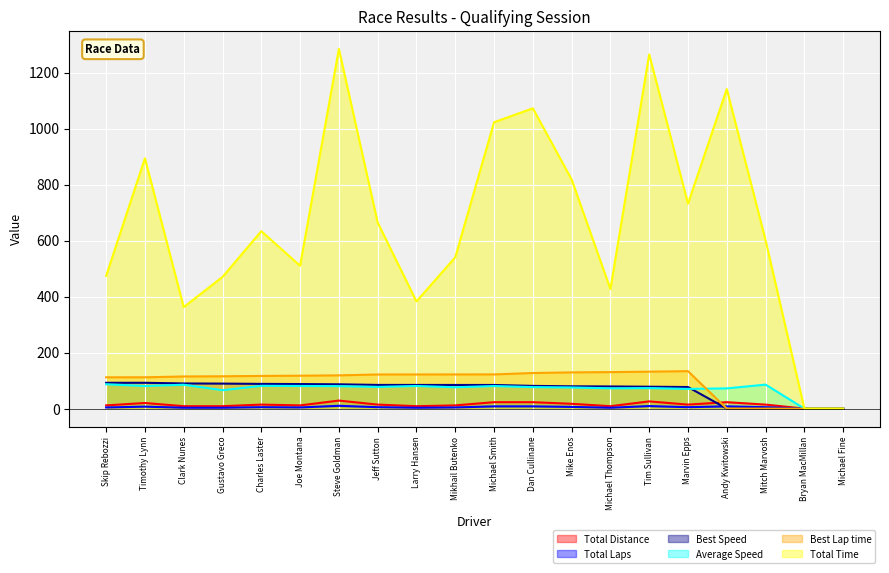

Reading right to left, transcribe all the data shown in this chart.

Total Distance: 0.0	0.0	14.3	22.9	14.3	25.7	8.6	17.2	22.9	22.9	11.4	8.6	14.3	28.6	11.4	14.3	8.6	8.6	20.0	11.4
Total Laps: 0.0	0.0	5.0	8.0	5.0	9.0	3.0	6.0	8.0	8.0	4.0	3.0	5.0	10.0	4.0	5.0	3.0	3.0	7.0	4.0
Best Speed: 0.0	0.0	0.0	0.0	77.0	78.1	79.0	79.6	81.1	84.4	84.4	84.5	84.5	86.8	87.6	88.2	89.3	89.7	92.1	92.2
Average Speed: 0.0	0.0	85.7	72.2	70.4	73.3	72.4	75.5	76.8	80.6	76.2	80.7	77.5	80.2	80.7	81.3	65.7	85.3	80.7	86.9
Best Lap time: 0.0	0.0	0.0	0.0	133.7	131.9	130.3	129.3	127.0	122.0	122.0	121.9	121.8	118.6	117.5	116.7	115.4	114.7	111.7	111.7
Total Time: 0.0	0.0	600.9	1140.9	731.6	1264.8	426.8	818.1	1072.2	1022.4	540.2	382.6	664.4	1284.3	510.1	633.5	470.1	362.3	893.6	473.8